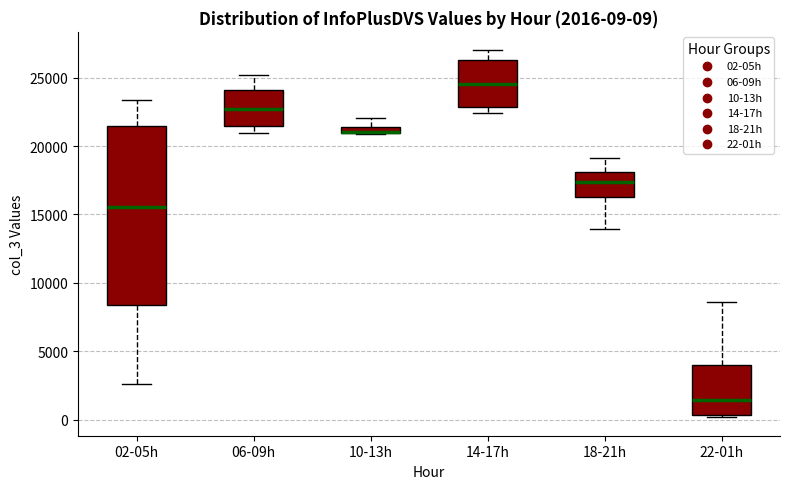

Comparing the boxes themselves (not the whiskers), which one is the tallest?

02-05h